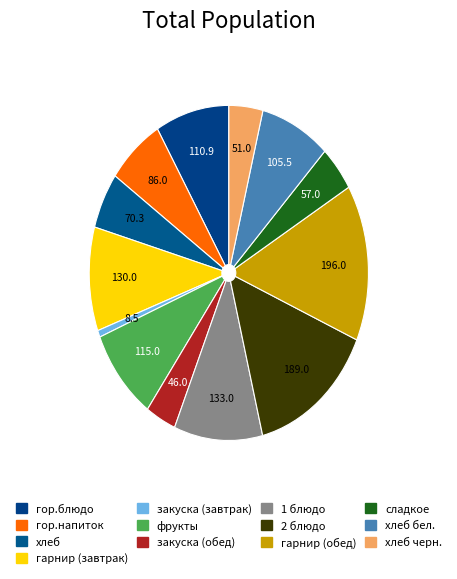

Approximately how many times larger is the value at хлеб compared to сладкое?

1.2